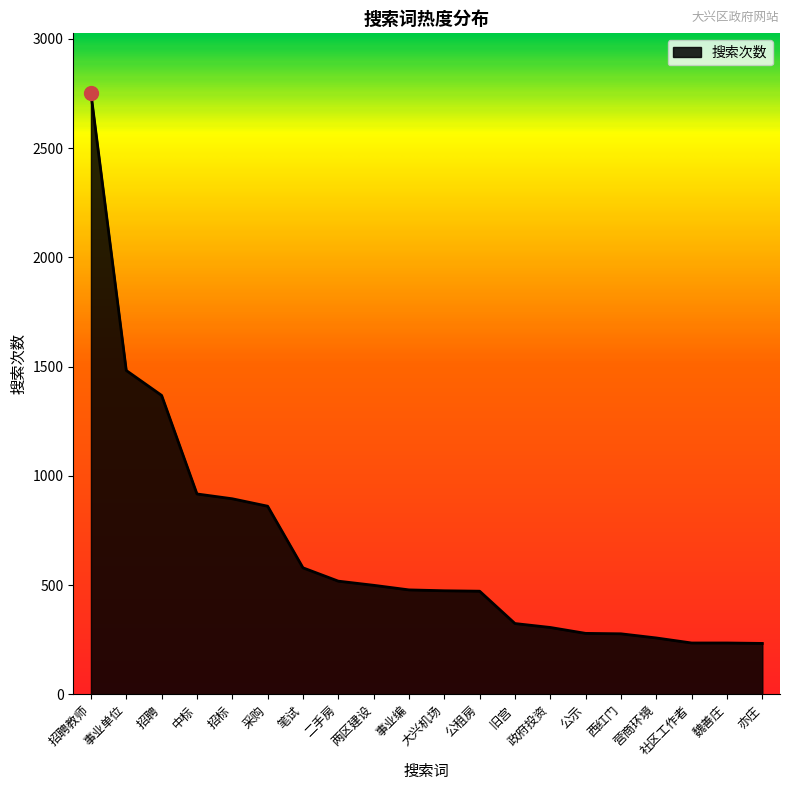

What is the maximum value shown in the chart?

2750